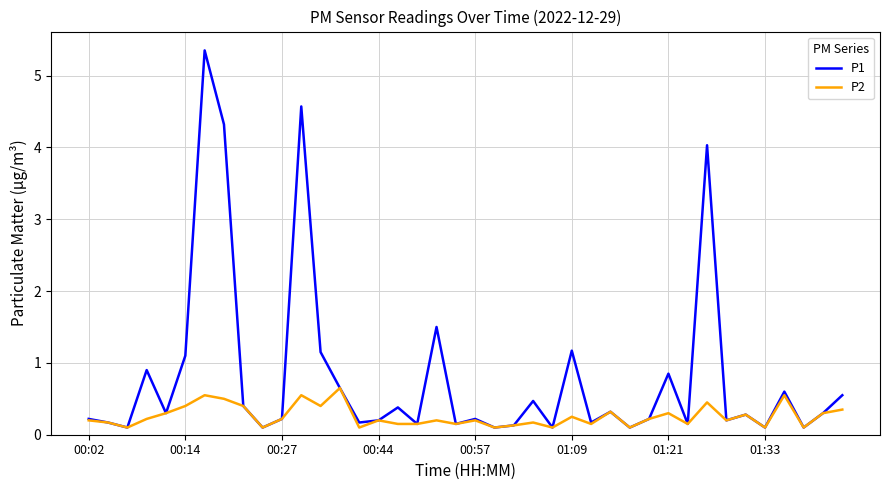

What are all the series names shown in the legend?

P1, P2